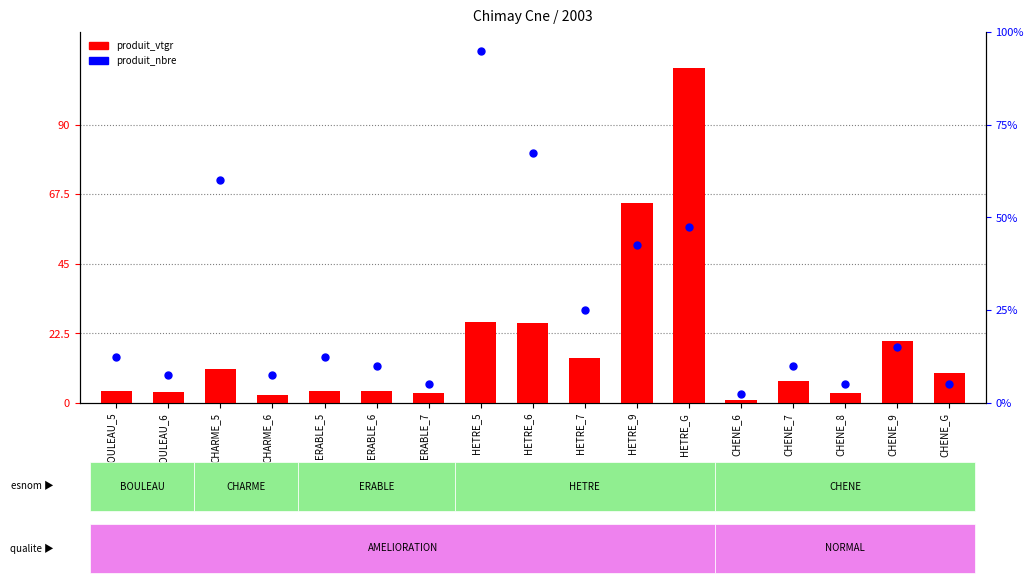

Which series has the largest total across all categories?

produit_nbre